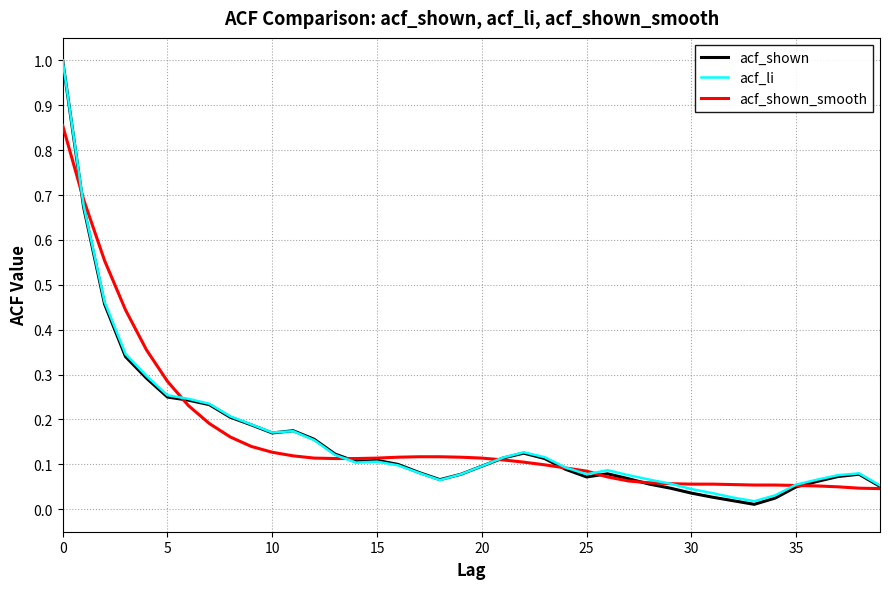

In acf_shown, how many points are lower than both neighbors (excluding endpoints)?

5